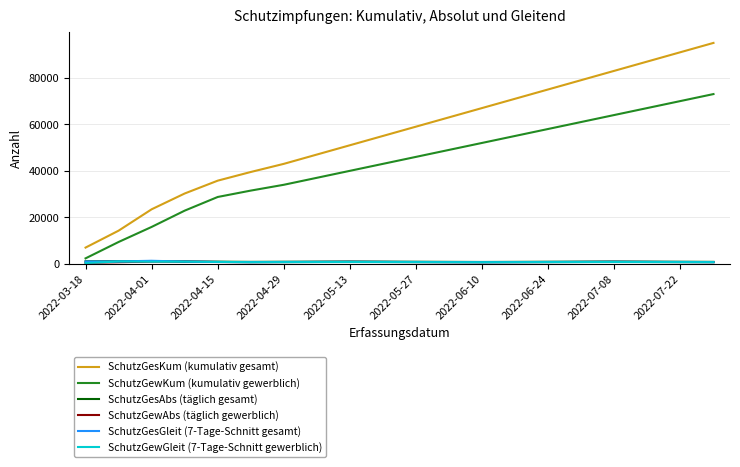

In SchutzGesGleit (7-Tage-Schnitt gesamt), how many points are lower than both neighbors (excluding endpoints)?

2